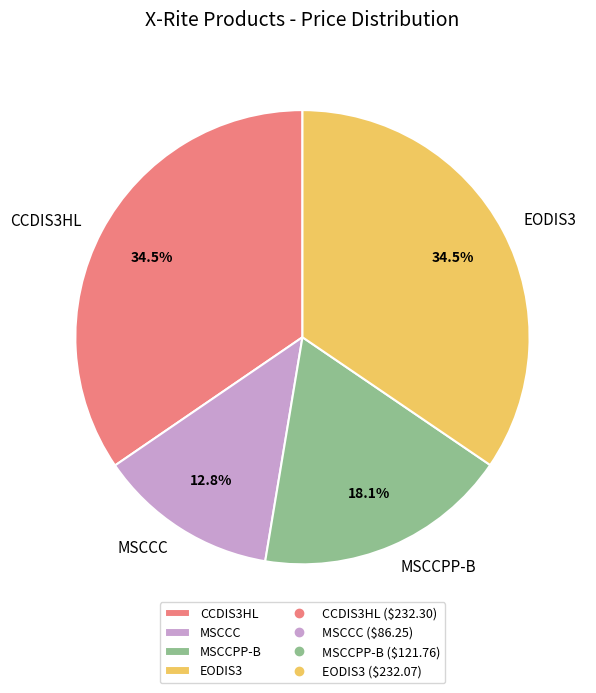

How many segments does this pie chart have?

4